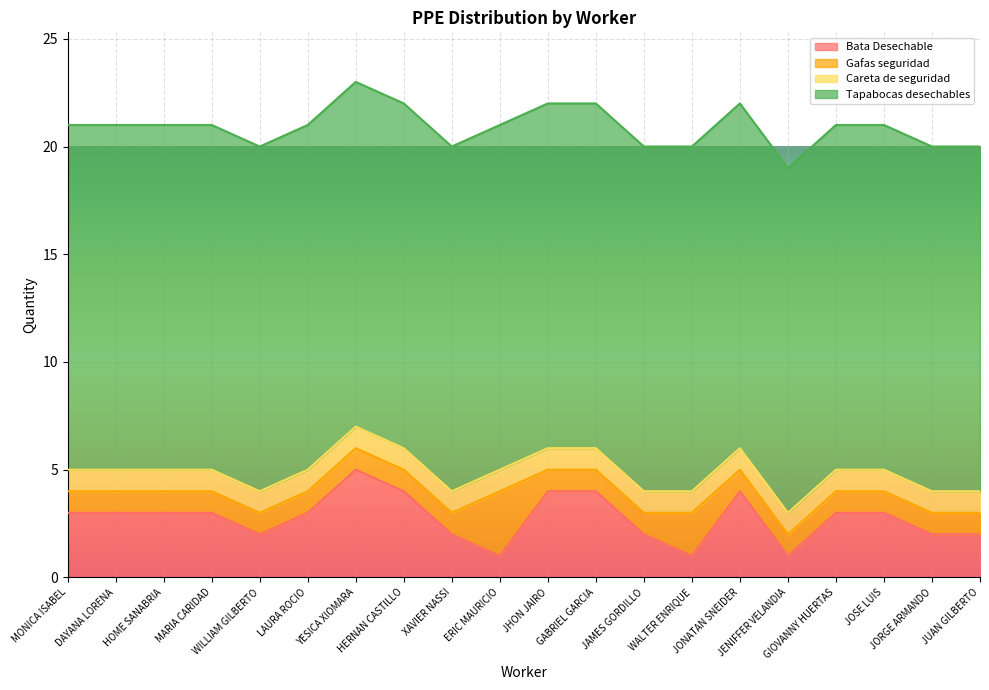

At which label does Bata Desechable reach its peak?

YESICA XIOMARA